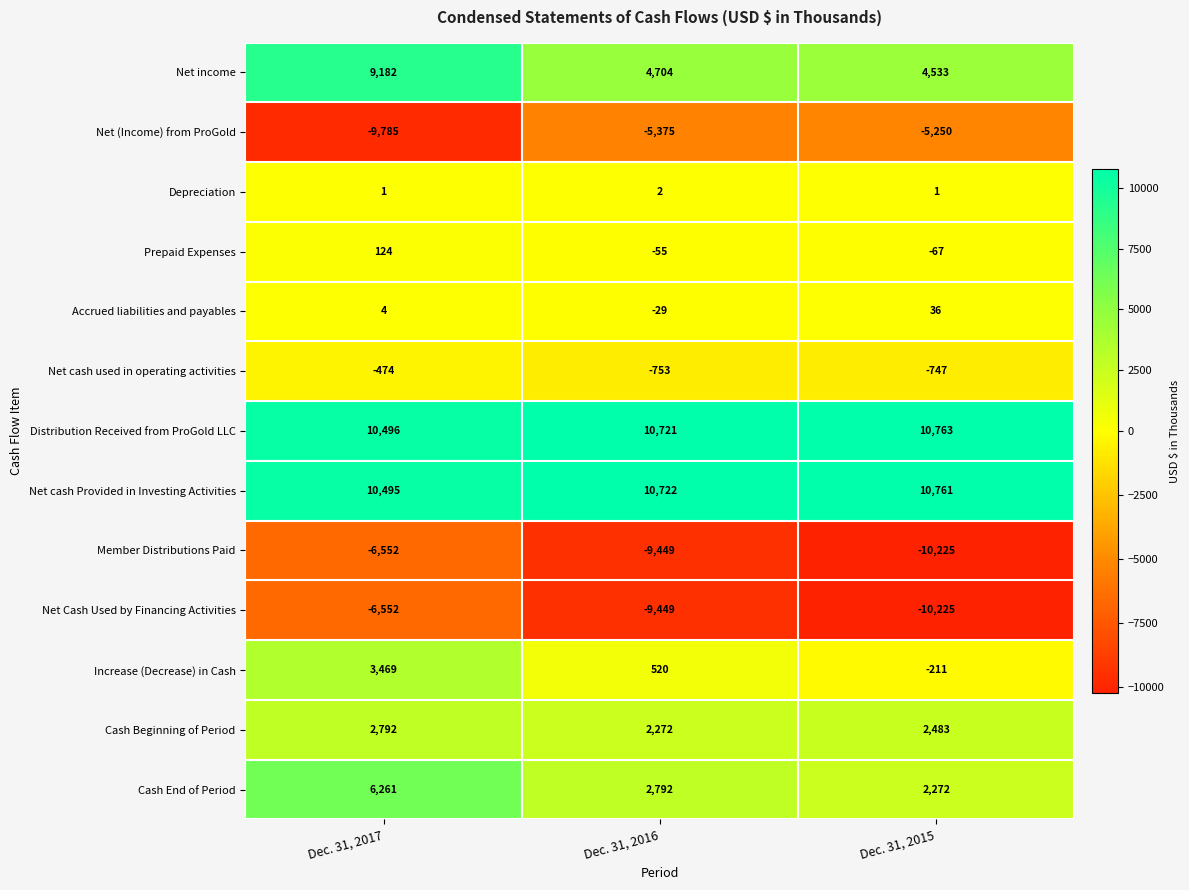

What is the smallest value displayed?

-10225